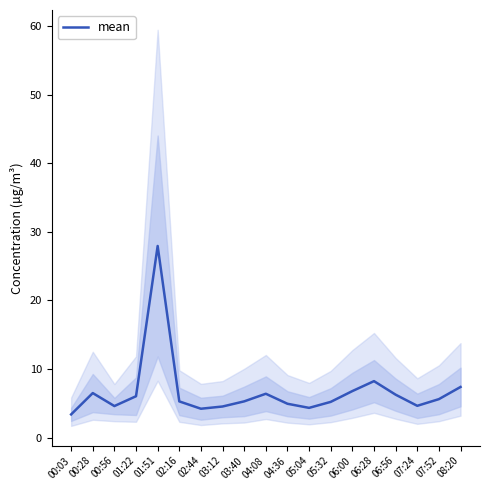

What is the maximum value shown in the chart?

27.9